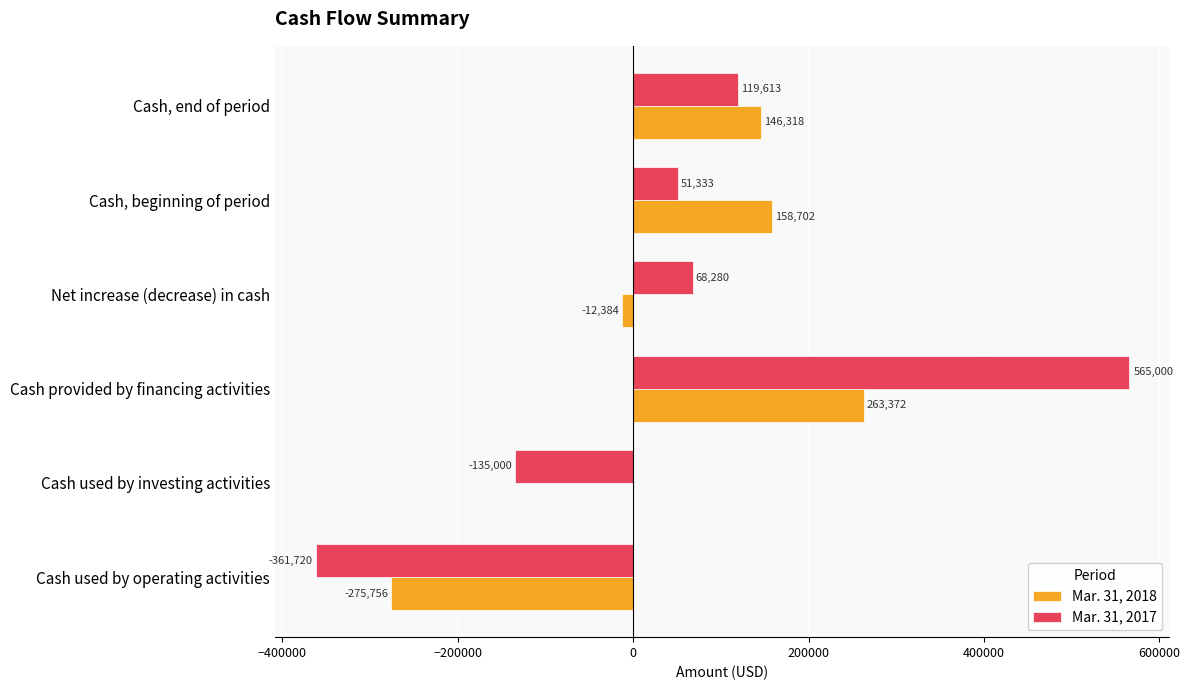

What is the maximum value shown in the chart?

565000